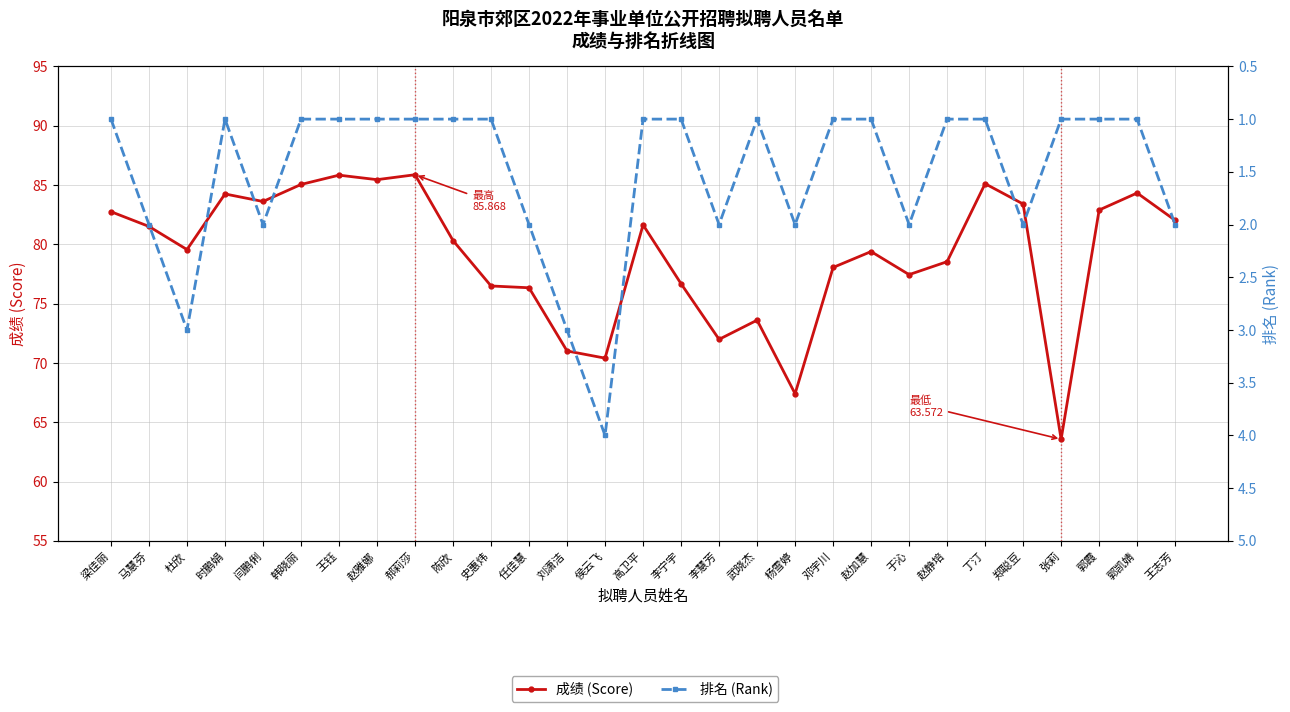

What is the sum of all 排名 (Rank) values?

44.0